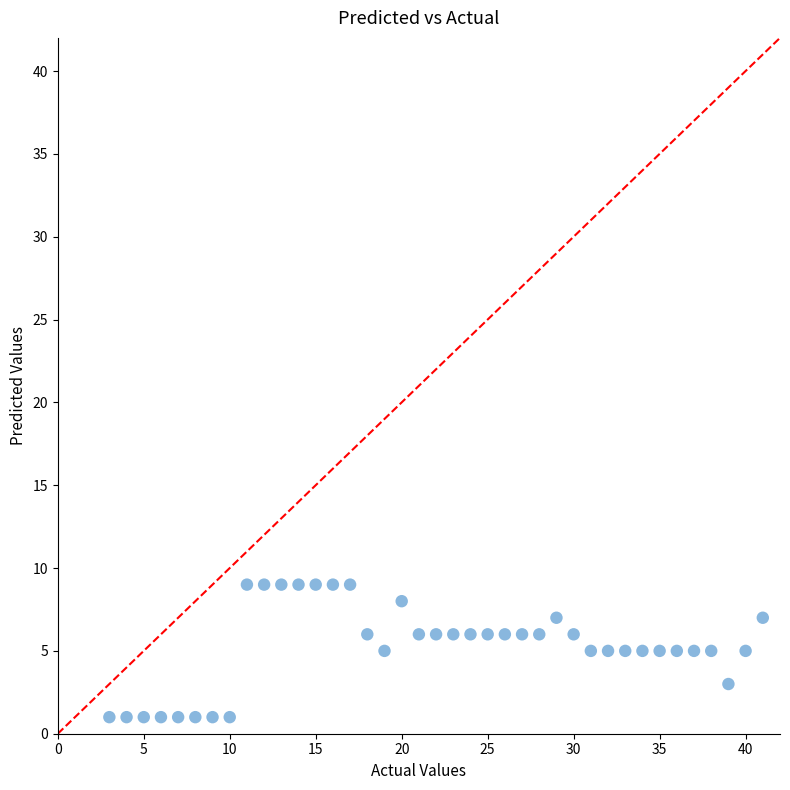

What is the range of X values (max minus min)?

38